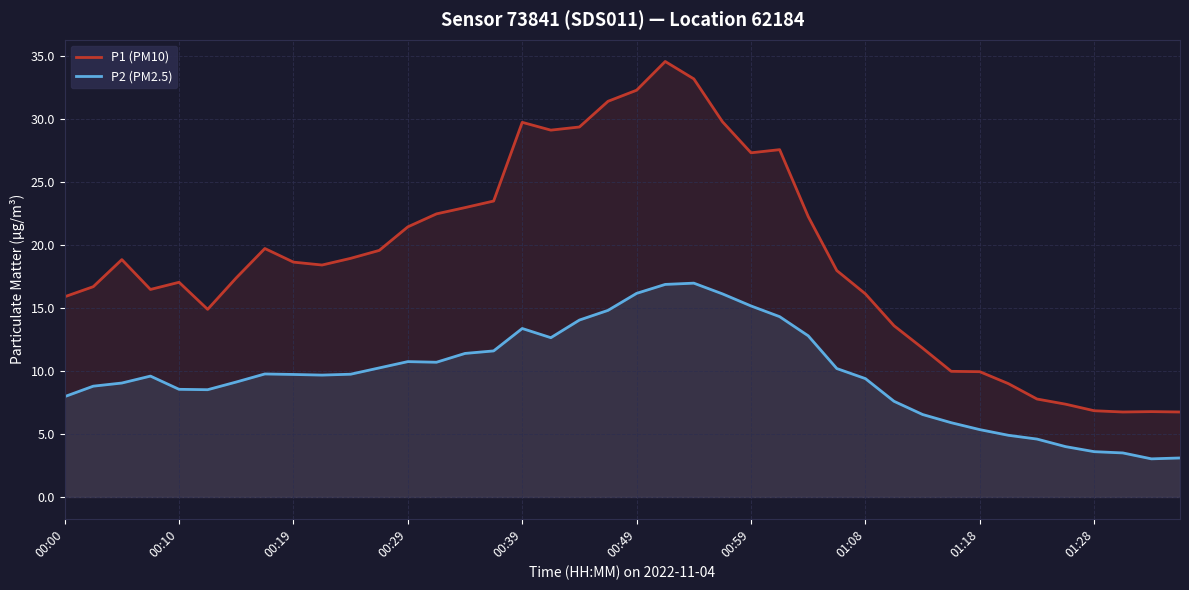

Does the chart display data point markers on the line(s)?

No